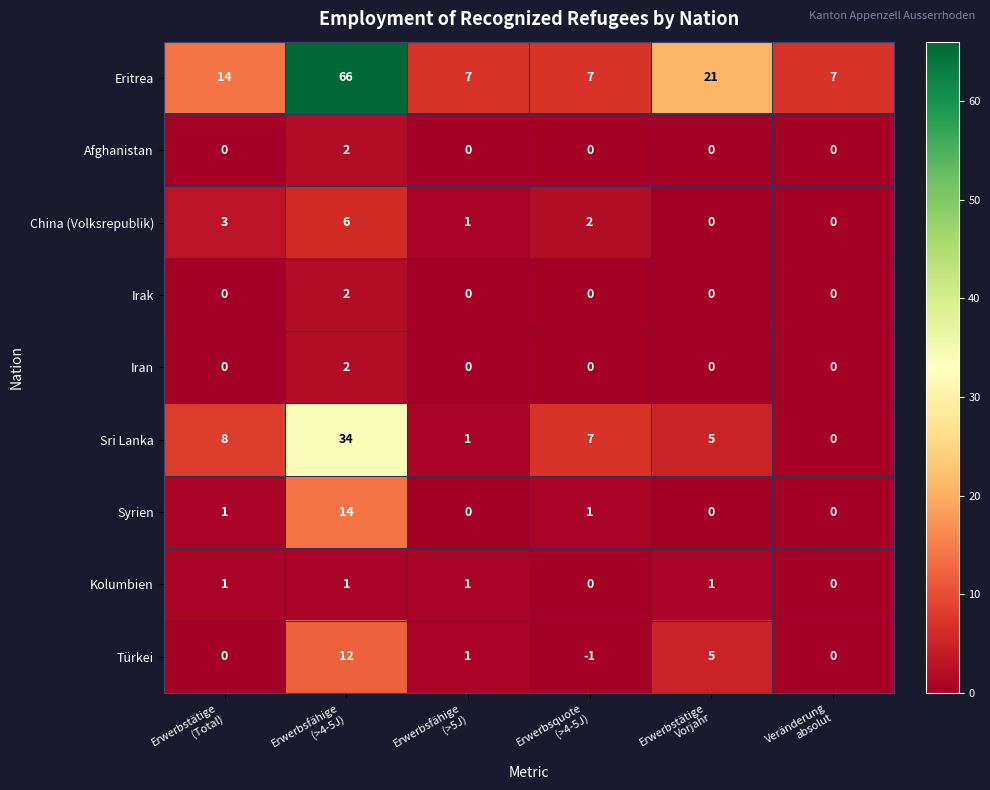

Count the Eritrea values in the range 7 to 21.

5